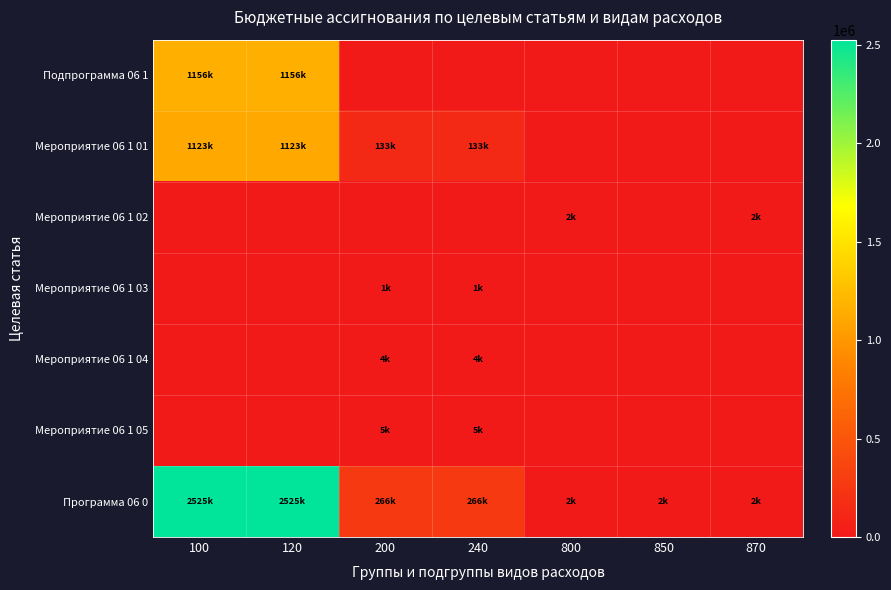

Which series has the largest range (max minus min)?

Программа 06 0